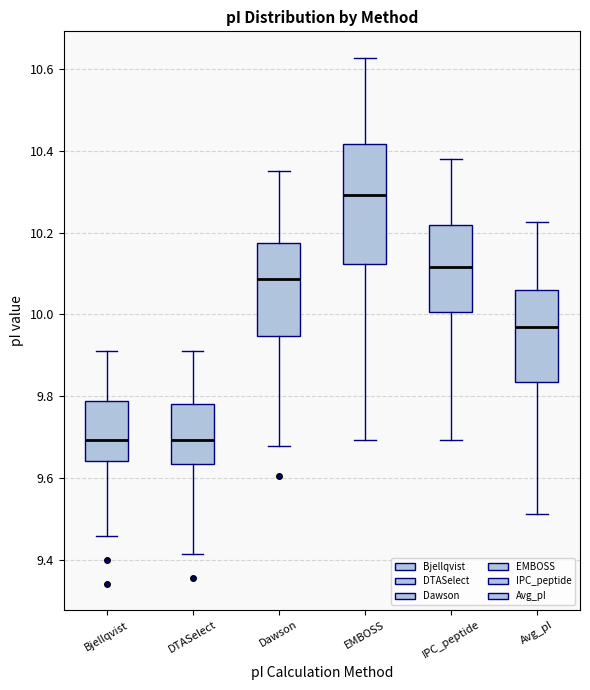

Reading left to right, read every box against the y-axis: the position of its median line, the range the box covers, and the ends of its whiskers. The values are not printed on the chart, so give them approximately, as read against the axis.

Bjellqvist: median 9.70, box 9.64 to 9.78, whiskers 9.46 to 9.92
DTASelect: median 9.70, box 9.64 to 9.78, whiskers 9.42 to 9.92
Dawson: median 10.08, box 9.94 to 10.18, whiskers 9.68 to 10.36
EMBOSS: median 10.30, box 10.12 to 10.42, whiskers 9.70 to 10.62
IPC_peptide: median 10.12, box 10.00 to 10.22, whiskers 9.70 to 10.38
Avg_pI: median 9.96, box 9.84 to 10.06, whiskers 9.52 to 10.22